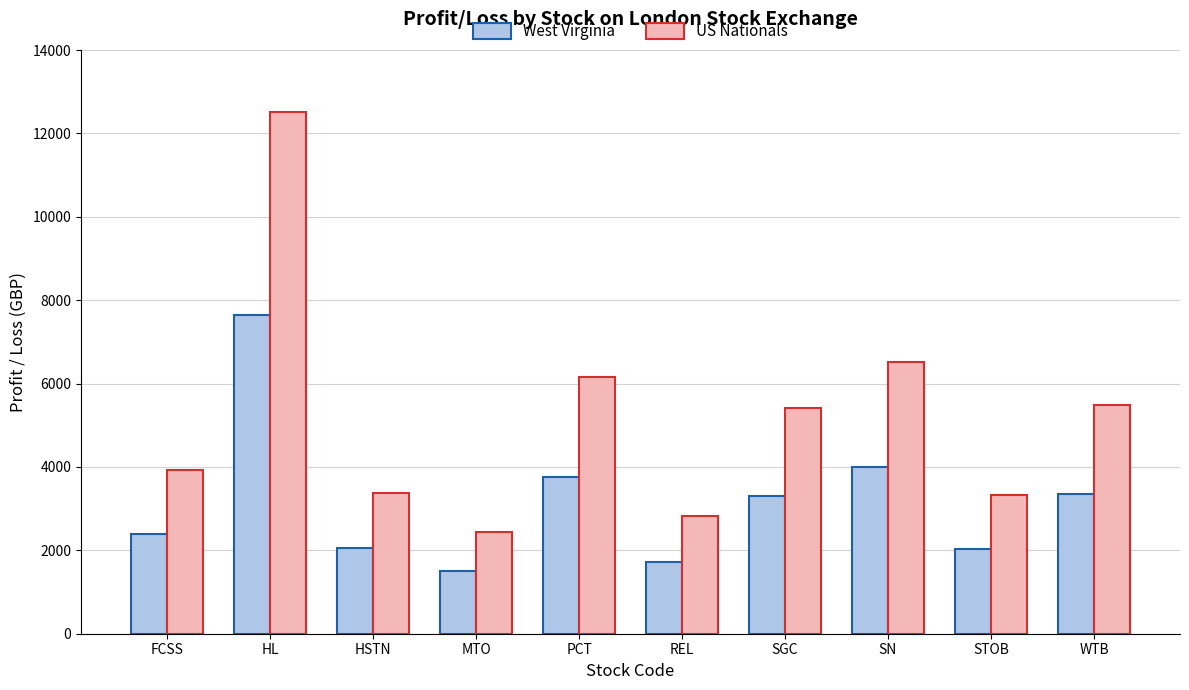

What are all the series names shown in the legend?

West Virginia, US Nationals